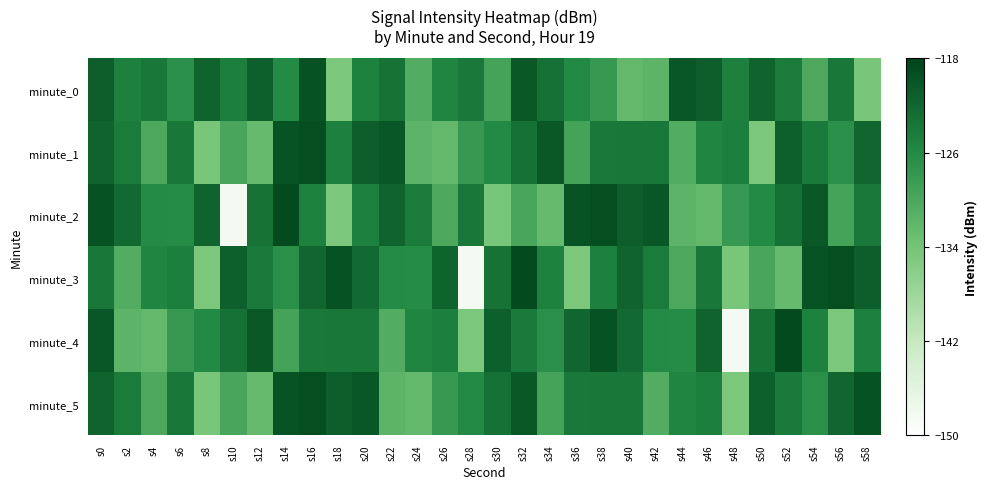

At which category does the chart reach its peak across all series?

s14